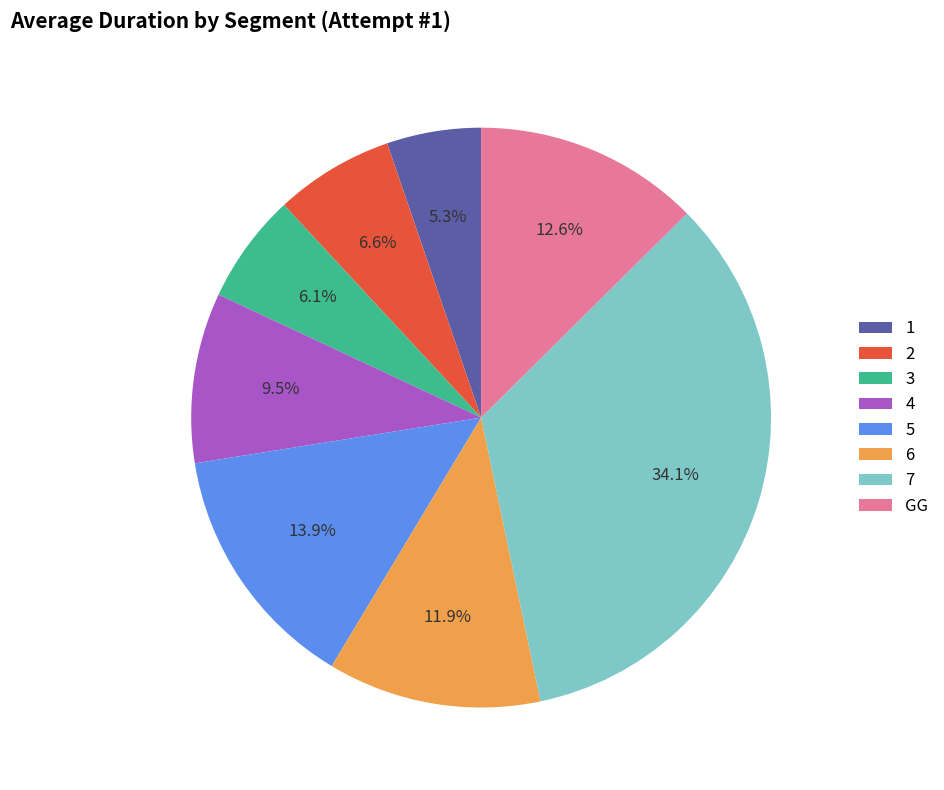

Count the number of slices in the pie.

8